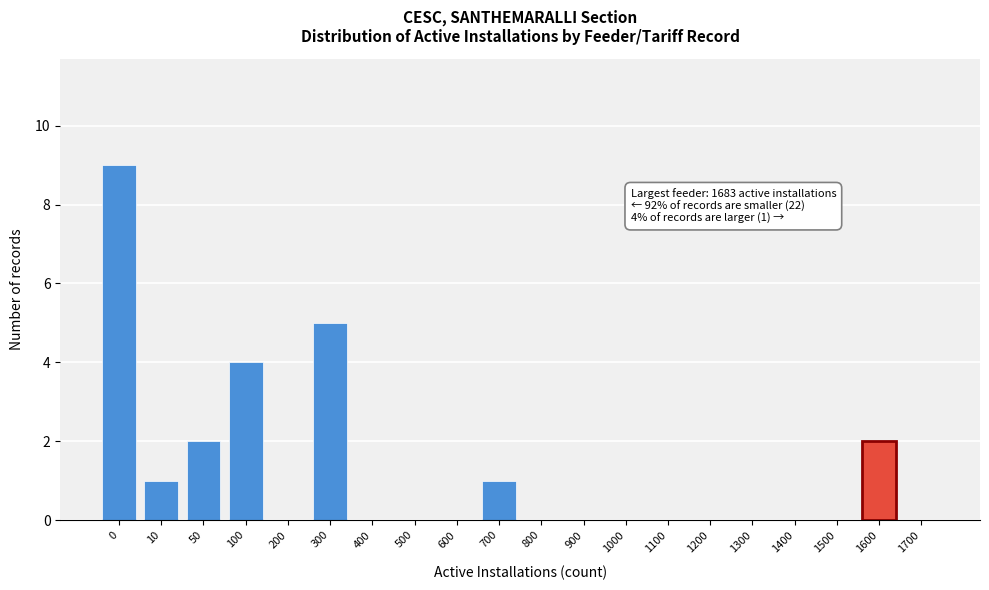

Reading right to left, transcribe all the data shown in this chart.

1700=0	1600=2	1500=0	1400=0	1300=0	1200=0	1100=0	1000=0	900=0	800=0	700=1	600=0	500=0	400=0	300=5	200=0	100=4	50=2	10=1	0=9